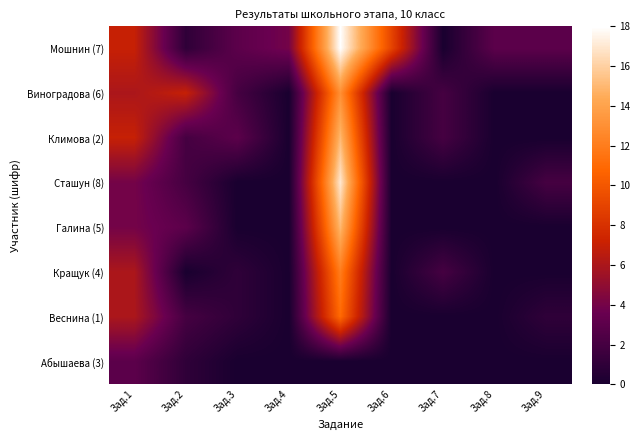

What is the spread (max minus min) of values at Зад.2?

7